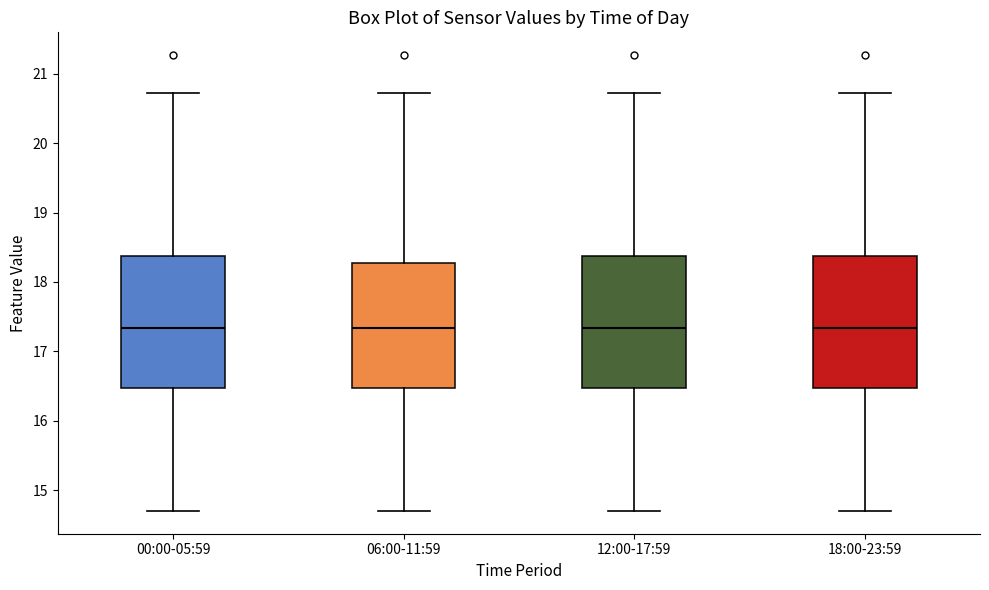

Reading left to right, read every box against the y-axis: the position of its median line, the range the box covers, and the ends of its whiskers. The values are not printed on the chart, so give them approximately, as read against the axis.

00:00-05:59: median 17.3, box 16.5 to 18.4, whiskers 14.7 to 20.7
06:00-11:59: median 17.3, box 16.5 to 18.3, whiskers 14.7 to 20.7
12:00-17:59: median 17.3, box 16.5 to 18.4, whiskers 14.7 to 20.7
18:00-23:59: median 17.3, box 16.5 to 18.4, whiskers 14.7 to 20.7